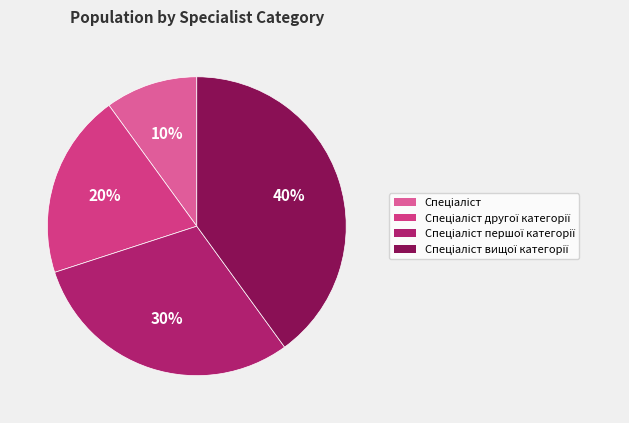

How many segments does this pie chart have?

4